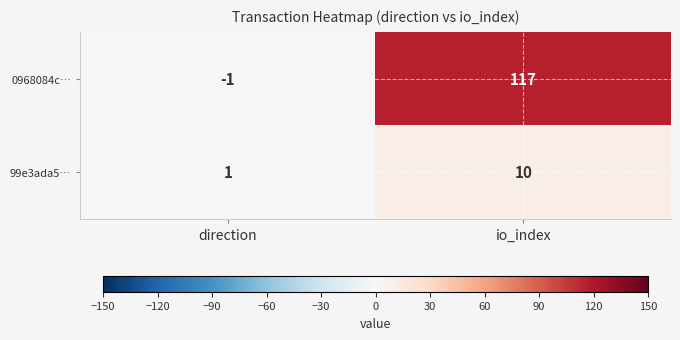

Which category has the lowest value in the 0968084c… series?

direction